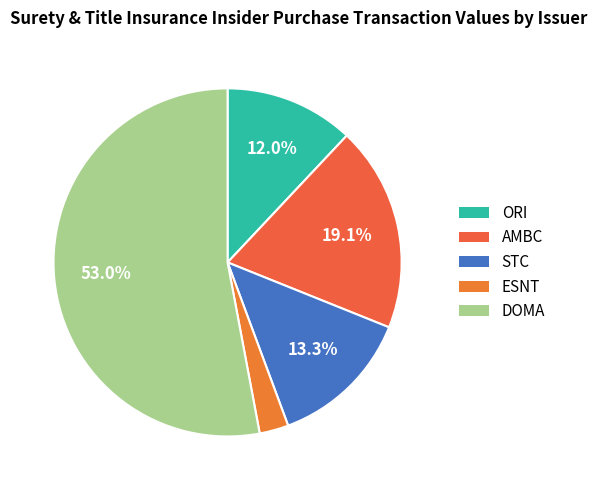

Does DOMA account for over 50% of the chart?

Yes